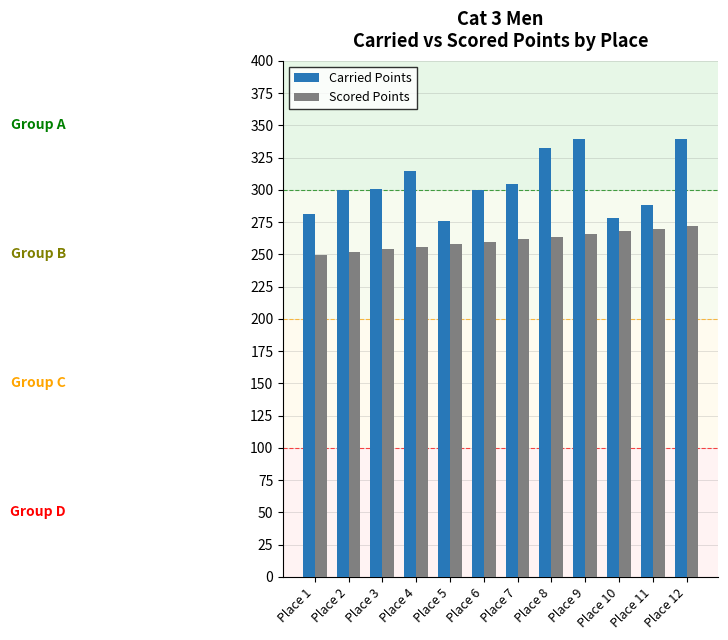

What is the highest value of the Scored Points series?

271.8